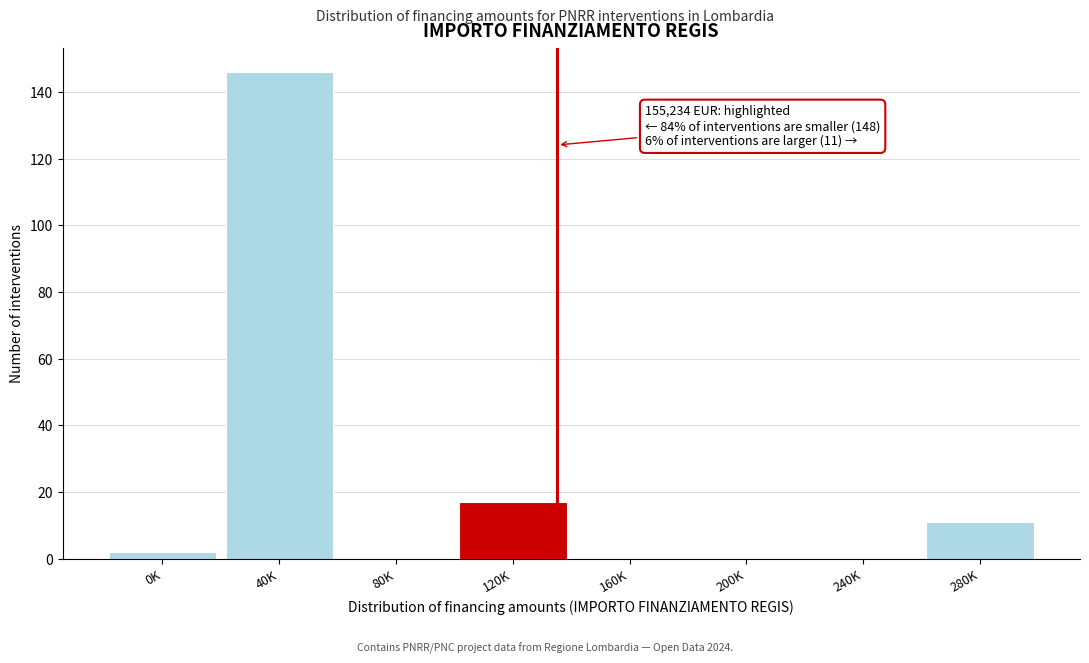

Reading left to right, transcribe all the data shown in this chart.

0K=2	40K=146	80K=0	120K=17	160K=0	200K=0	240K=0	280K=11